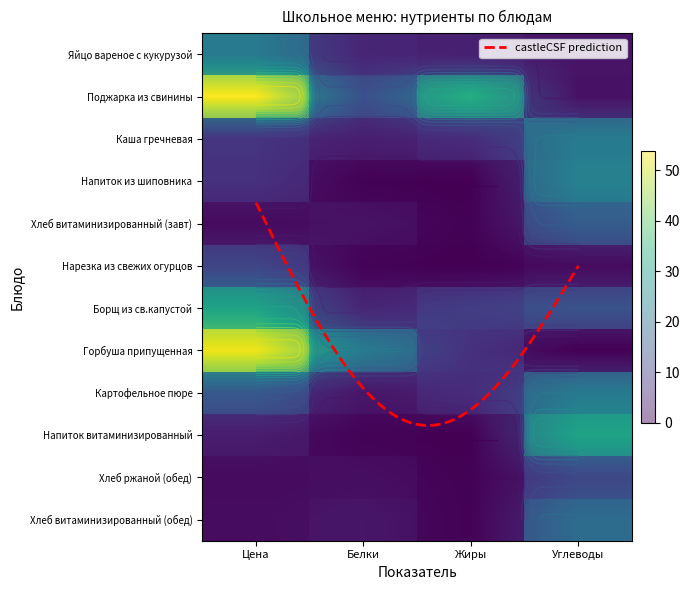

Which series has the widest spread of values?

Горбуша припущенная